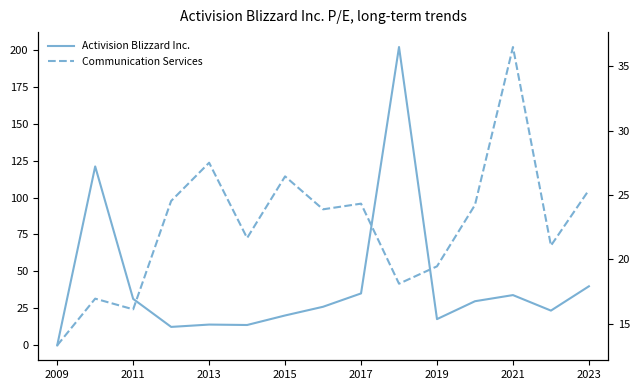

Which series has the largest total across all categories?

Activision Blizzard Inc.